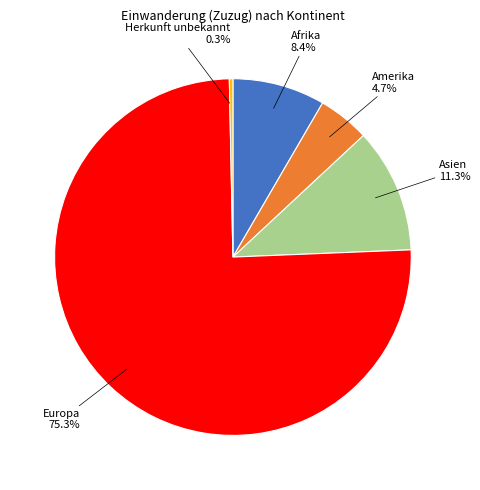

Do Herkunft unbekannt and Amerika together represent more than half of the pie?

No